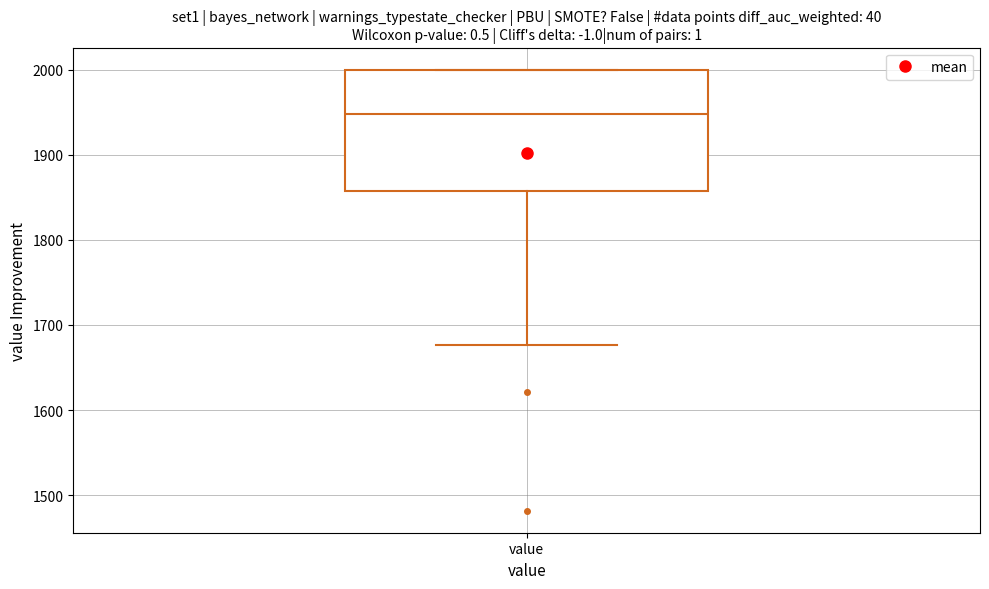

Read this box plot against the y-axis: the position of the median line, the range covered by the box, and the ends of both whiskers. The values are not printed on the chart, so give them approximately, as read against the axis.

median 1950, box 1860 to 2000, whiskers 1680 to 2000